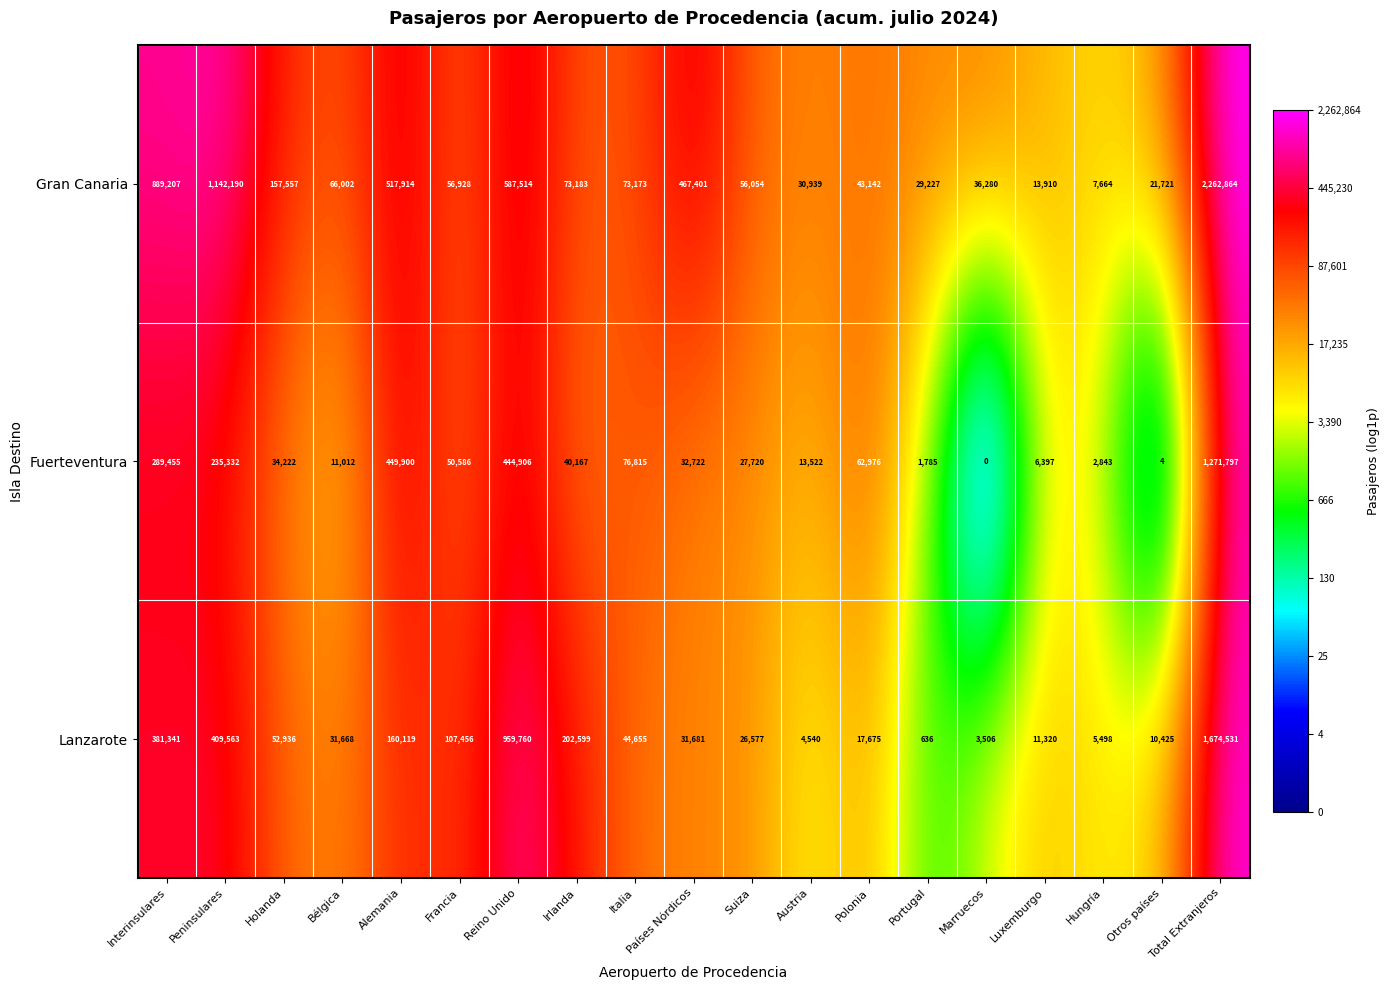

At which label does Gran Canaria first exceed 66002?

Interinsulares